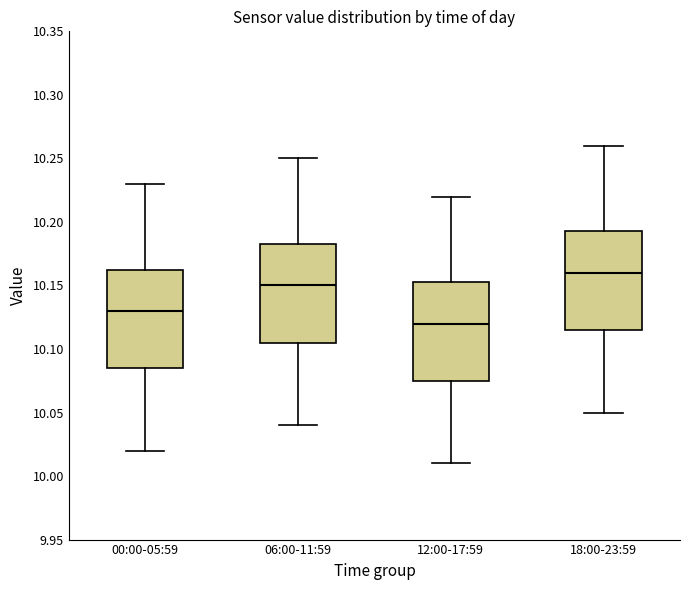

Which box's median line is the highest?

18:00-23:59